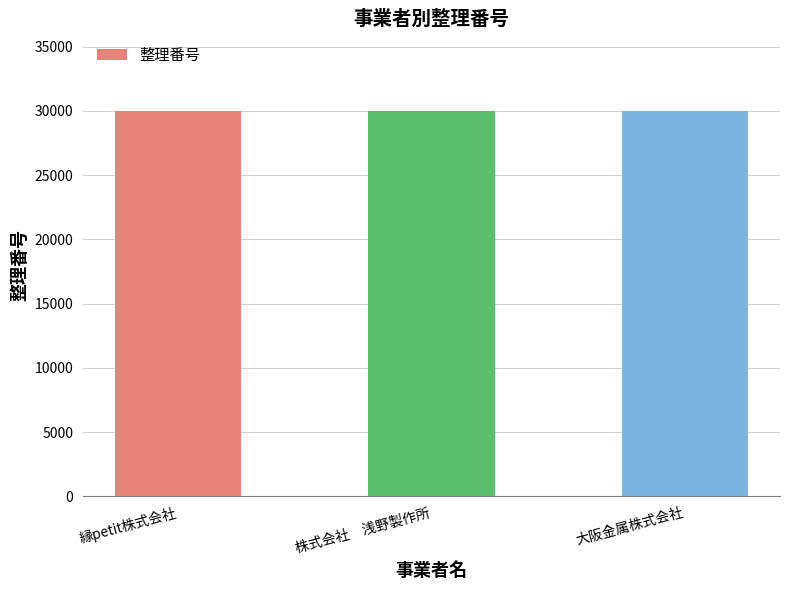

What is the label of the 3rd bar from the left?

大阪金属株式会社